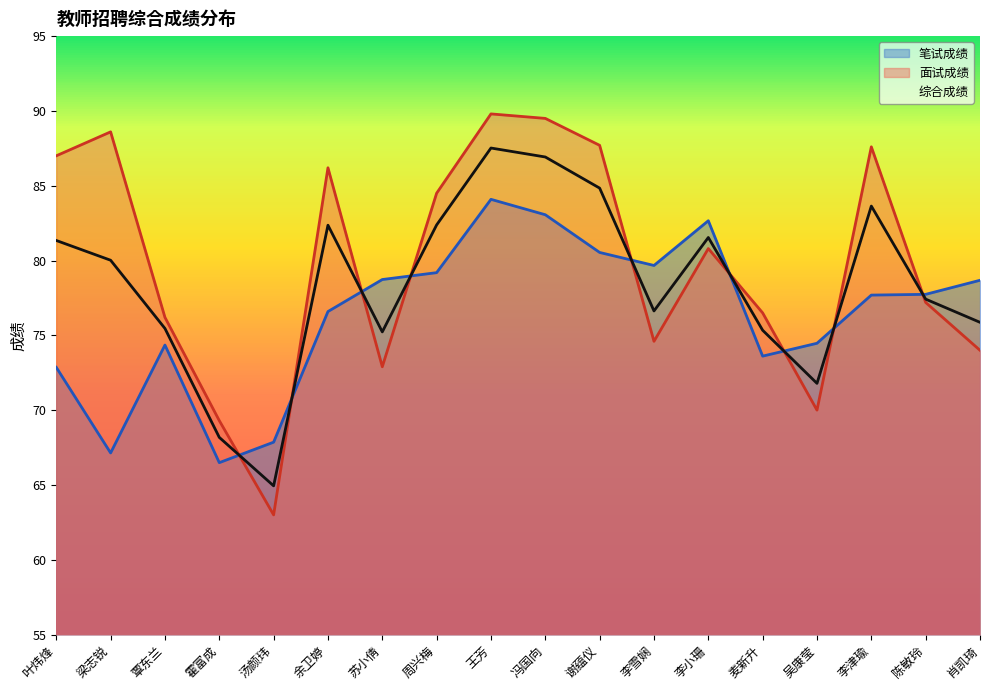

Between 周兴梅 and 王芳, which series saw the biggest shift?

面试成绩